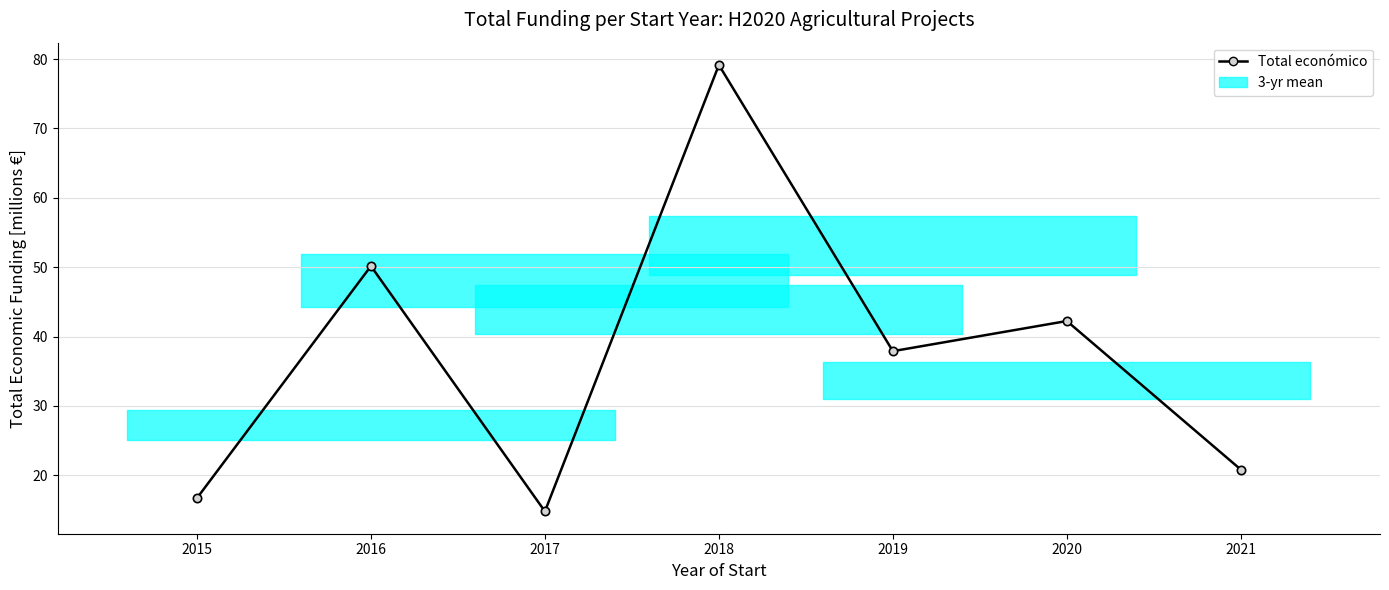

Read the value at 2017.

14.8